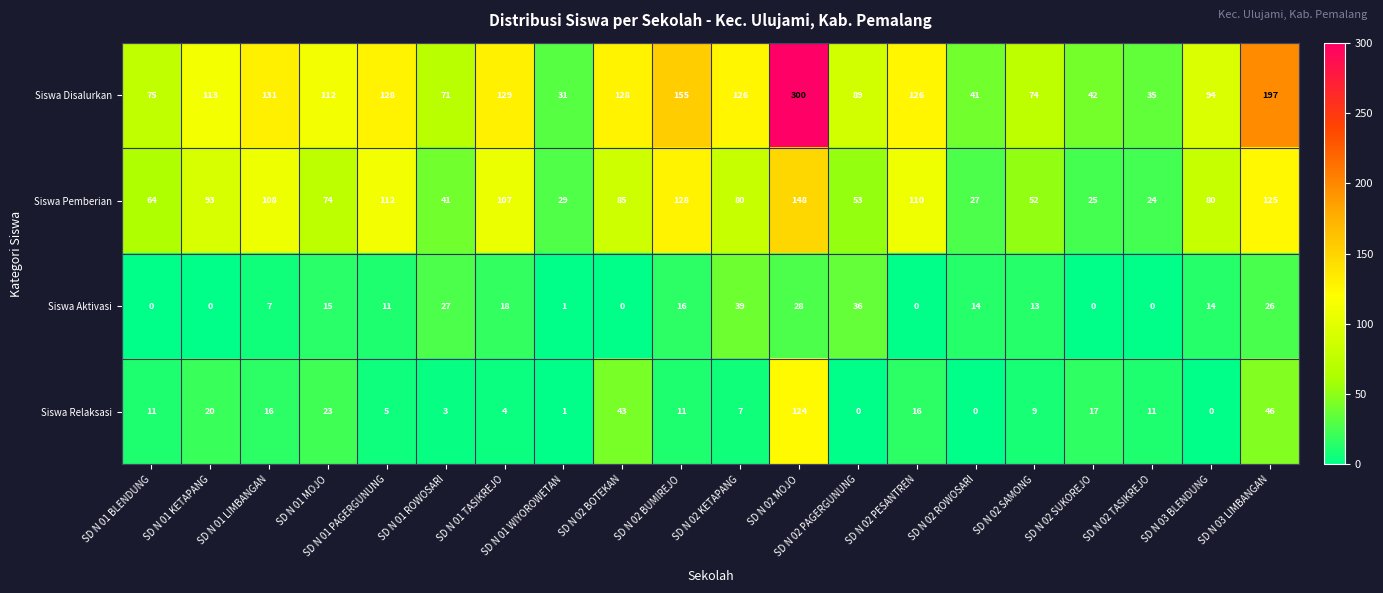

What is the approximate value of Siswa Pemberian at SD N 02 MOJO?

148